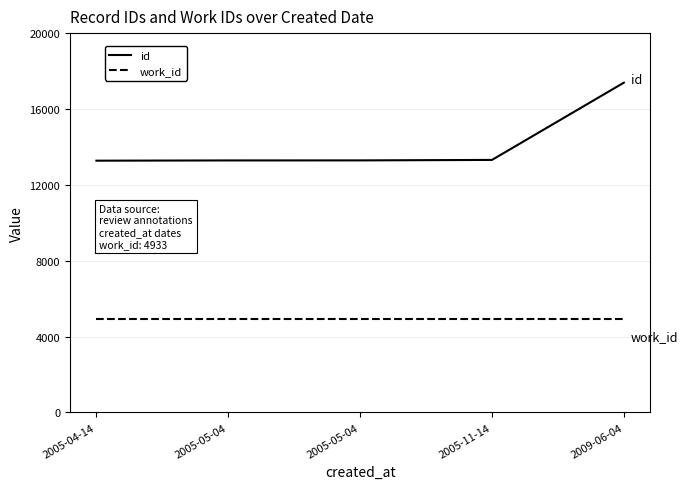

True or false: work_id and id cross at least once.

False